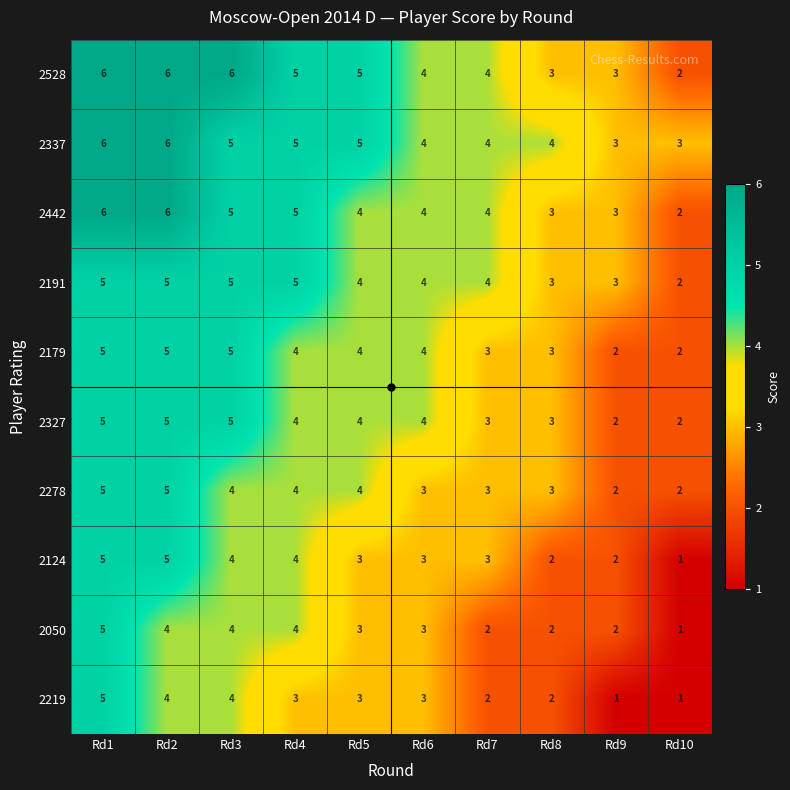

The 2327 series shows 5 at Rd1. True or false?

True